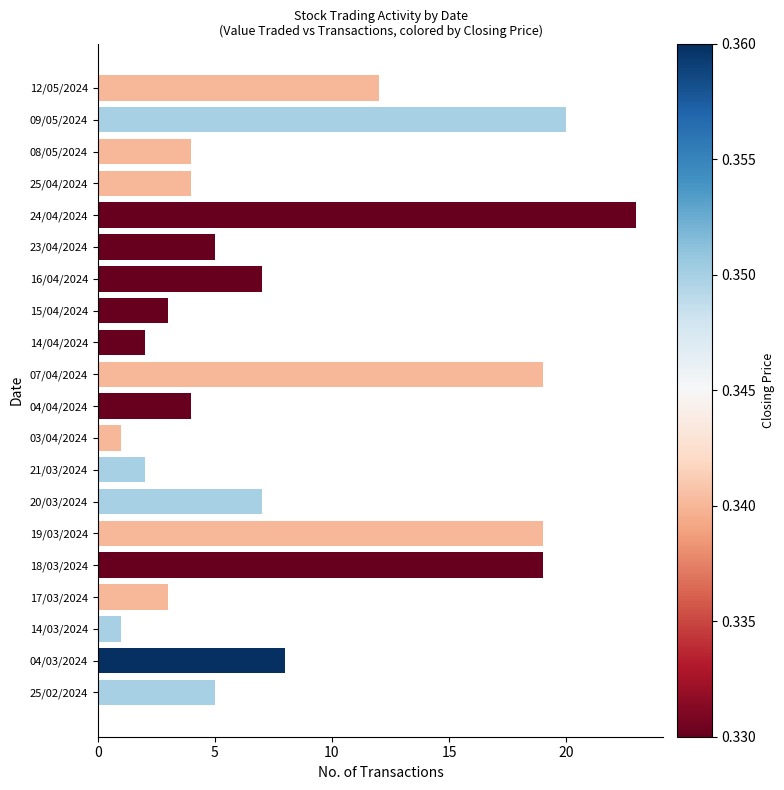

What is the difference between the second highest and second lowest values?

19